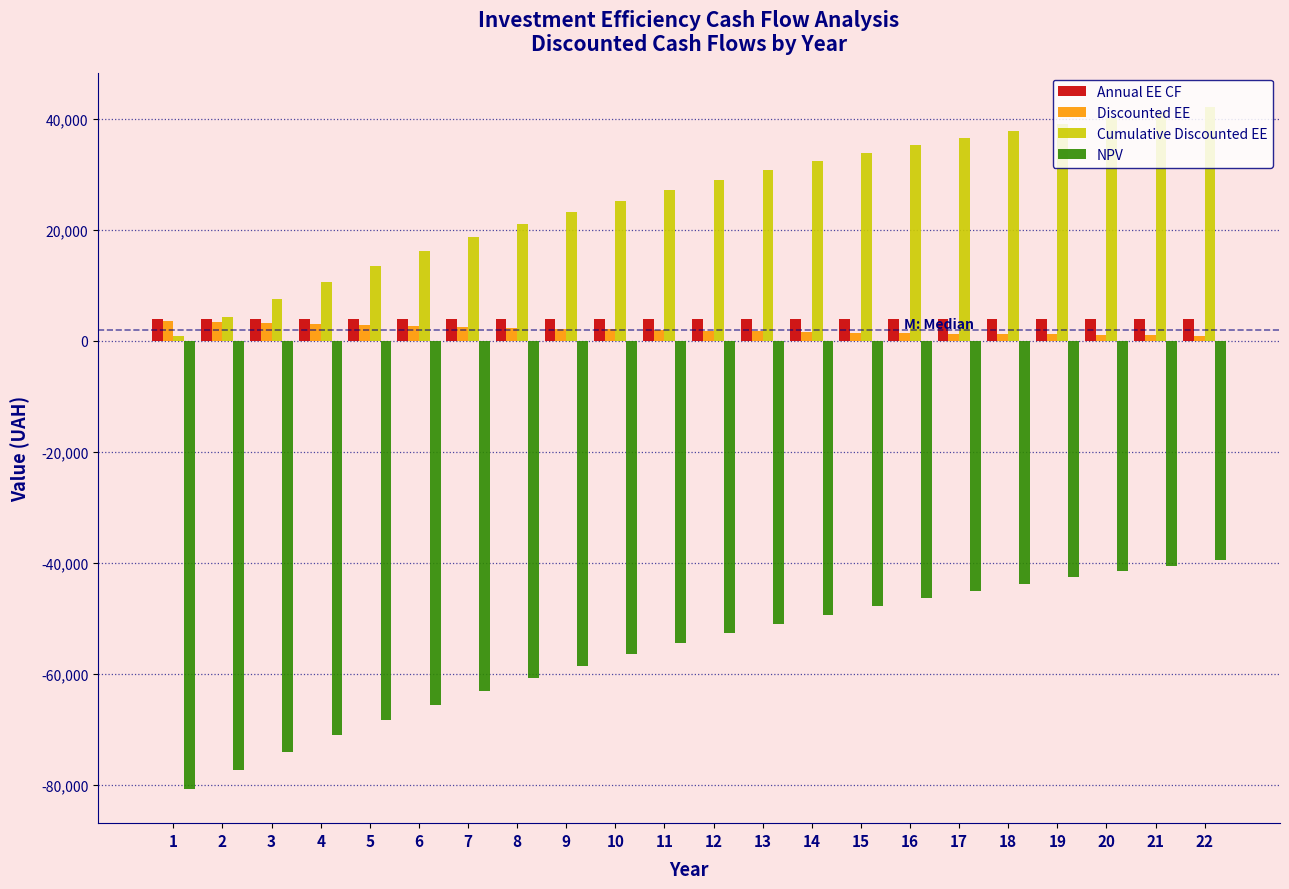

What is the average value of the Annual EE CF series?

3895.5